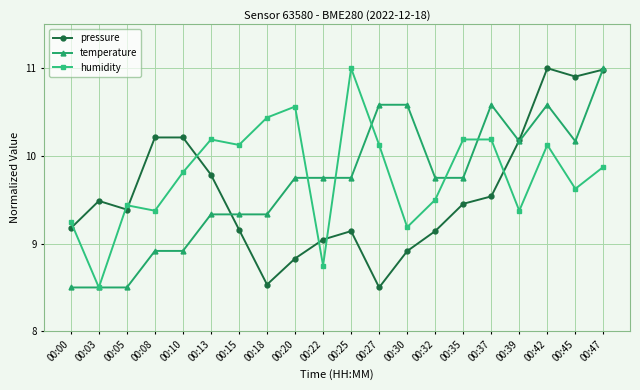

At which category does pressure reach its first local valley?

00:05